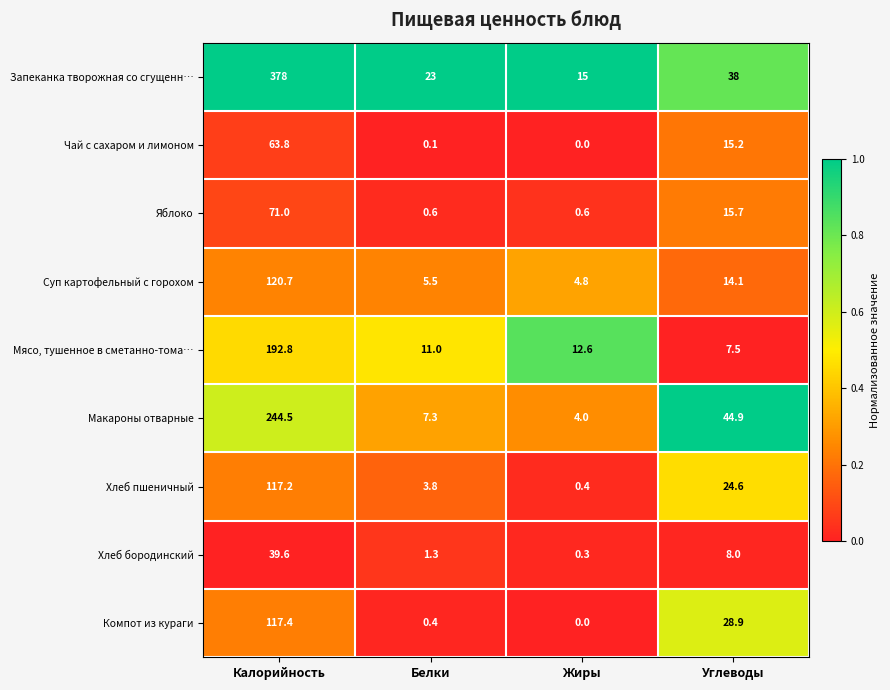

The Хлеб бородинский series shows 13.0 at Углеводы. True or false?

False